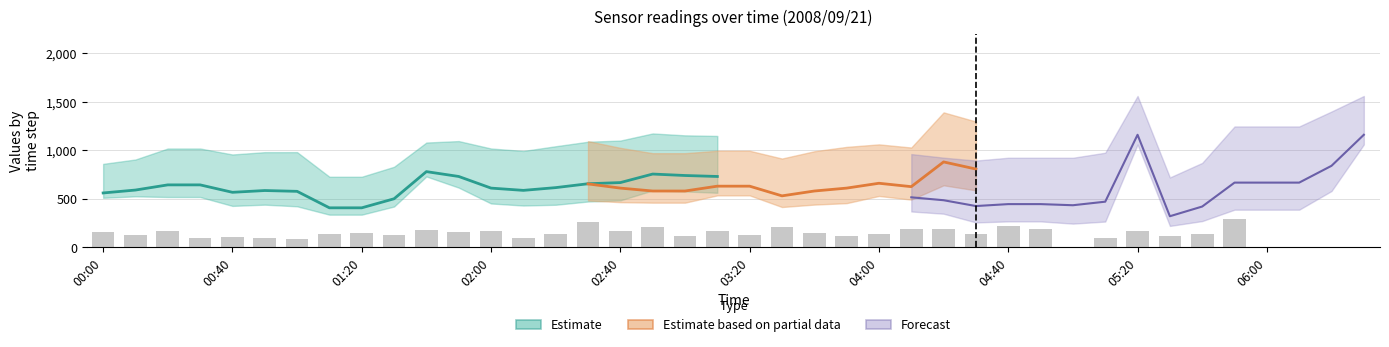

Does the chart contain stacked bars?

No